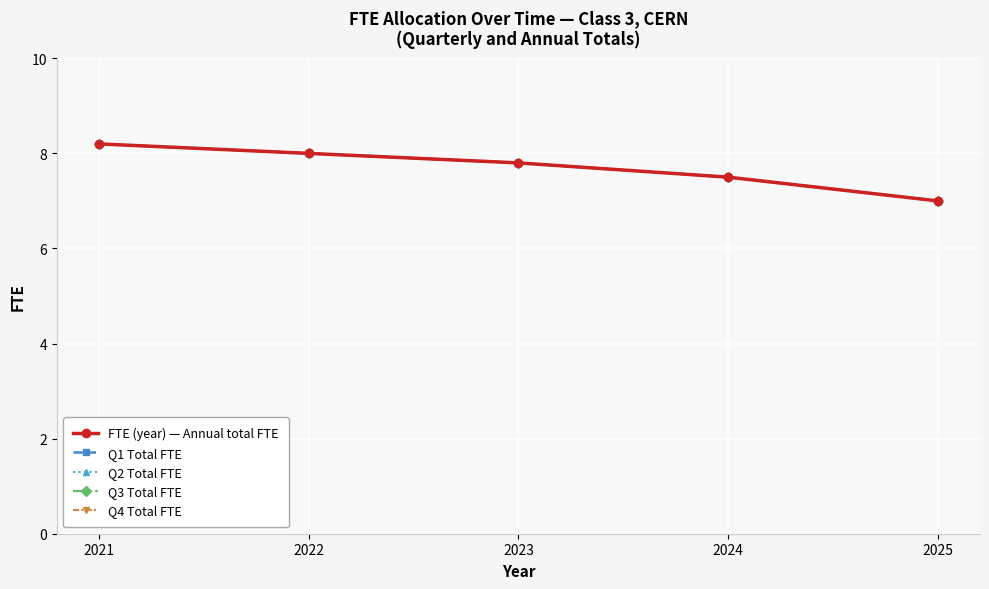

Does the chart have visible grid lines?

Yes